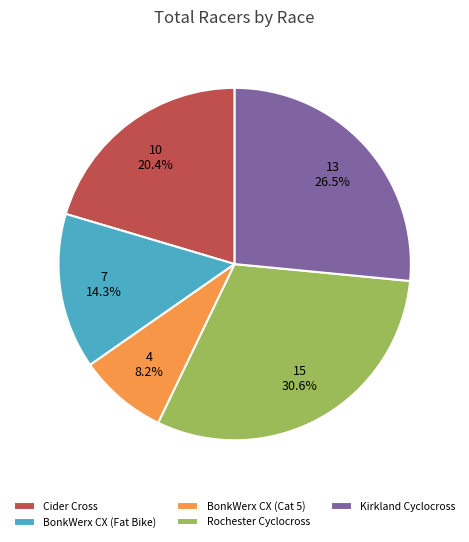

What is the total percentage of Rochester Cyclocross and Kirkland Cyclocross?

57.1%